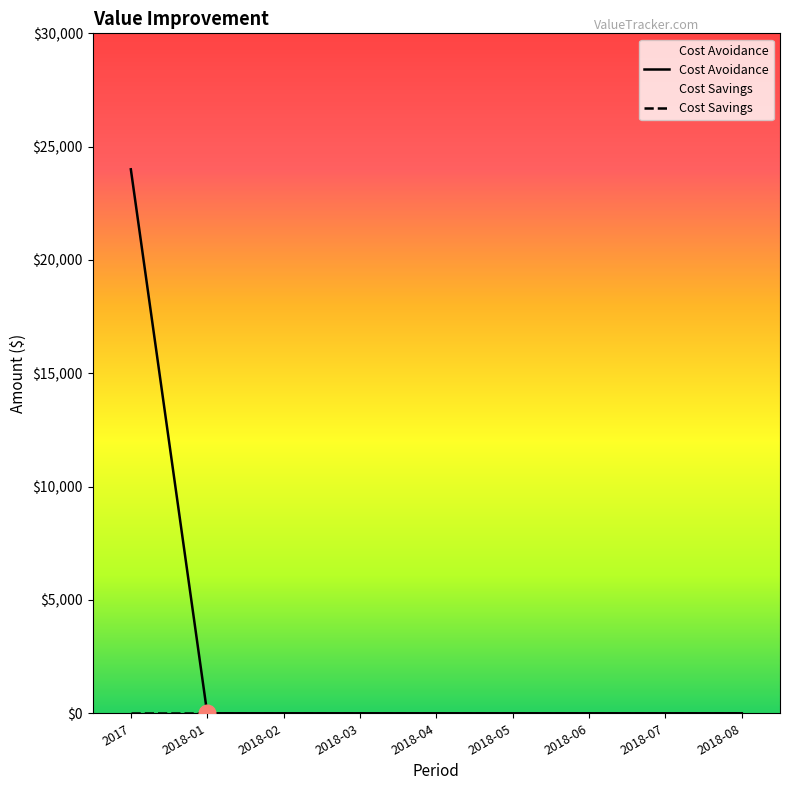

The chart shows a value of -9281 at 2018-03. True or false?

False